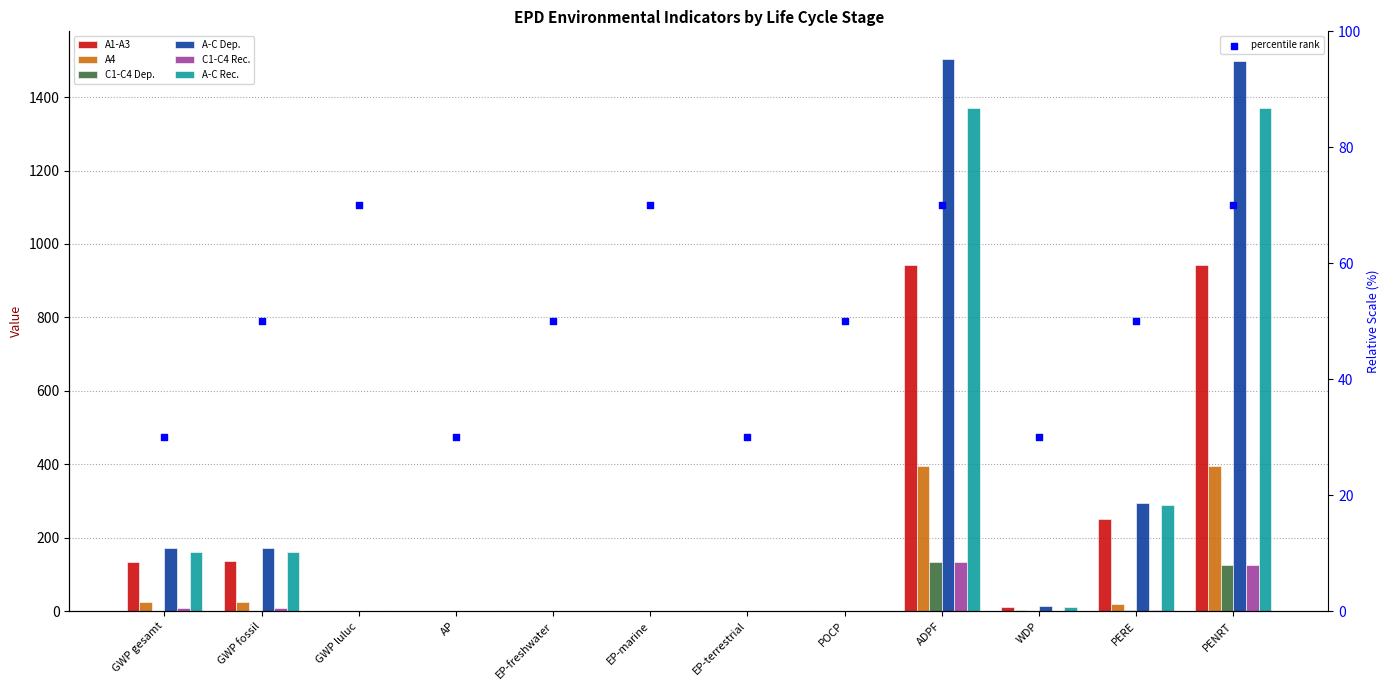

Which series contains the highest Y value?

A-C Dep.